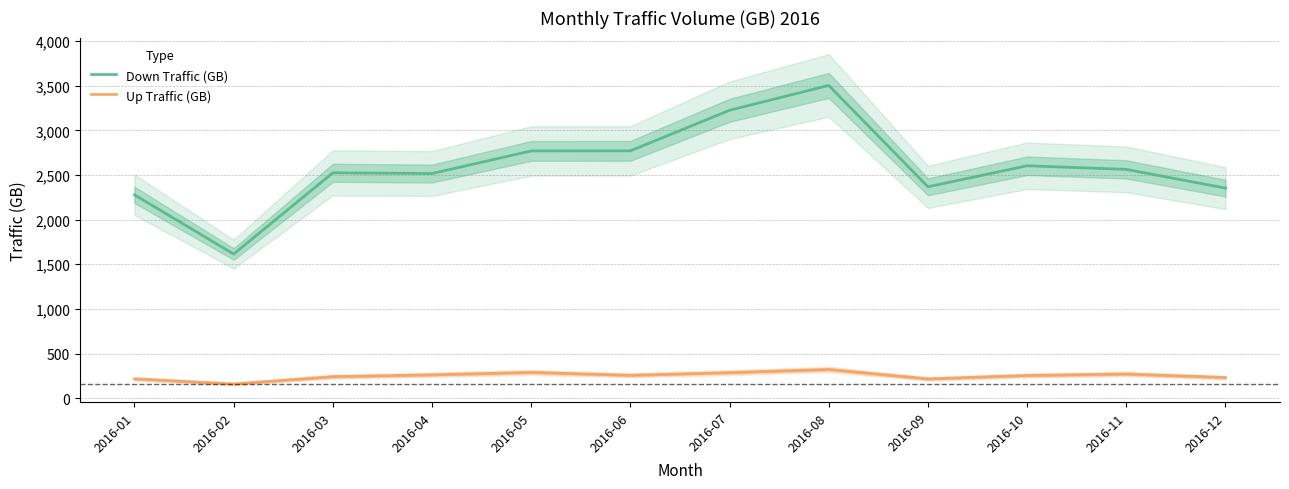

At how many categories does at least one series exceed 1725?

11